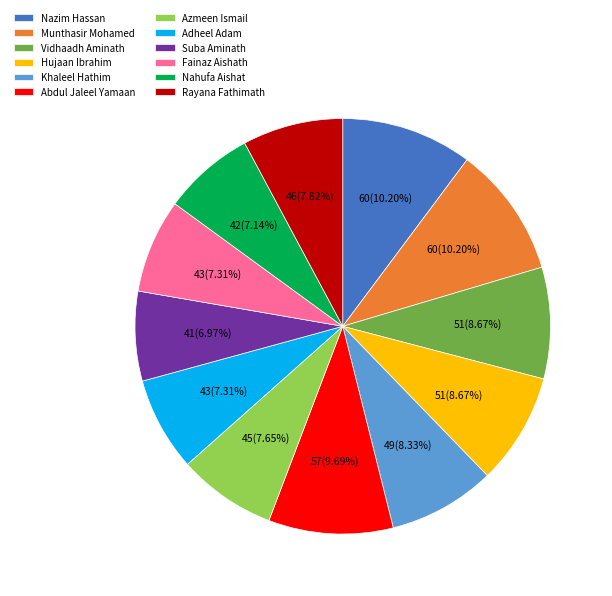

How many slices are in this pie chart?

12